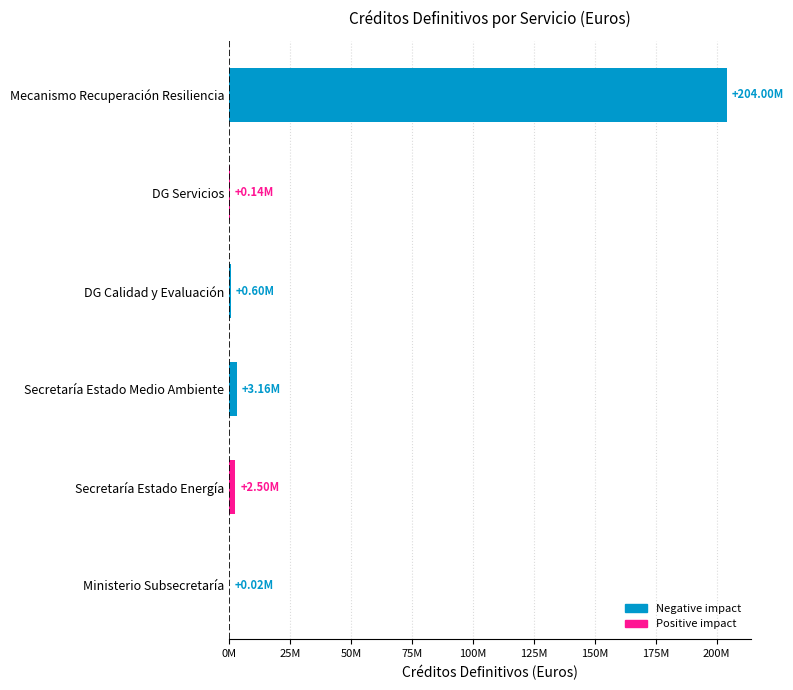

Are the bars horizontal?

Yes